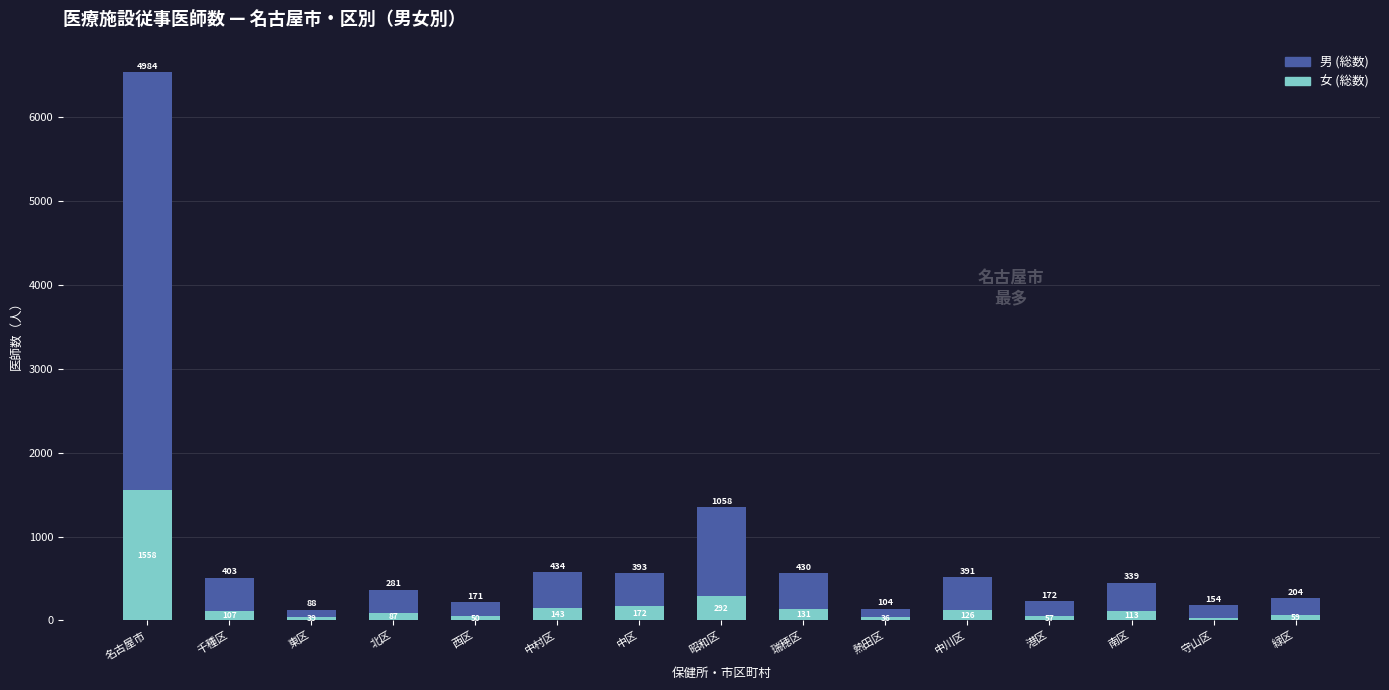

What is the lowest value of the 女 (総数) series?

29